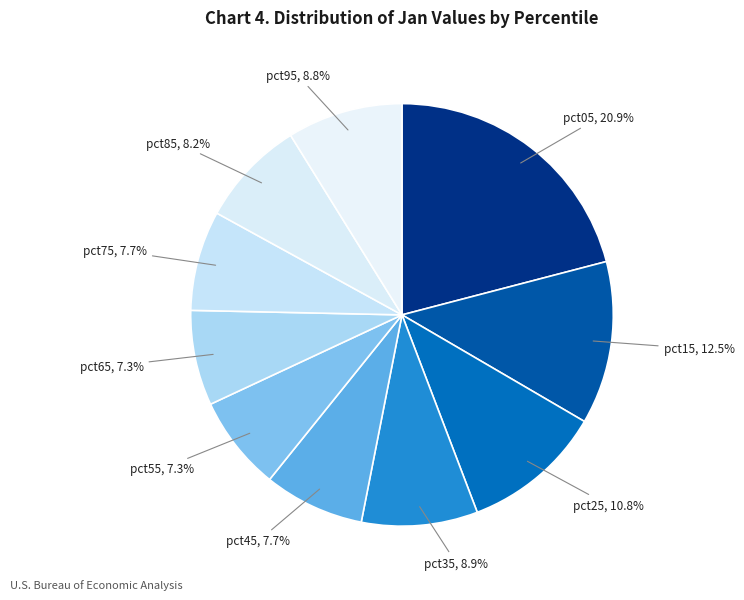

How many segments does this pie chart have?

10